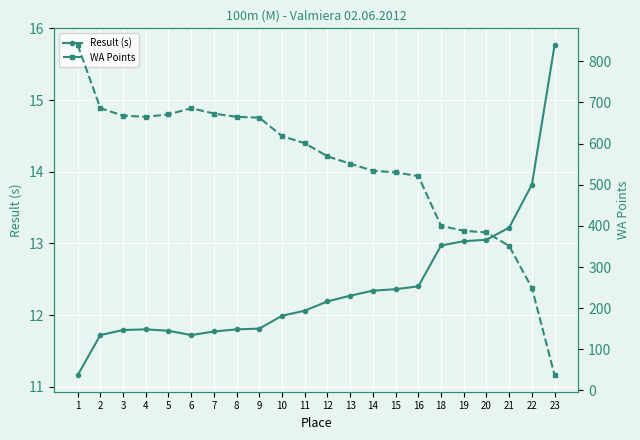

True or false: WA Points and Result (s) intersect in this chart.

False